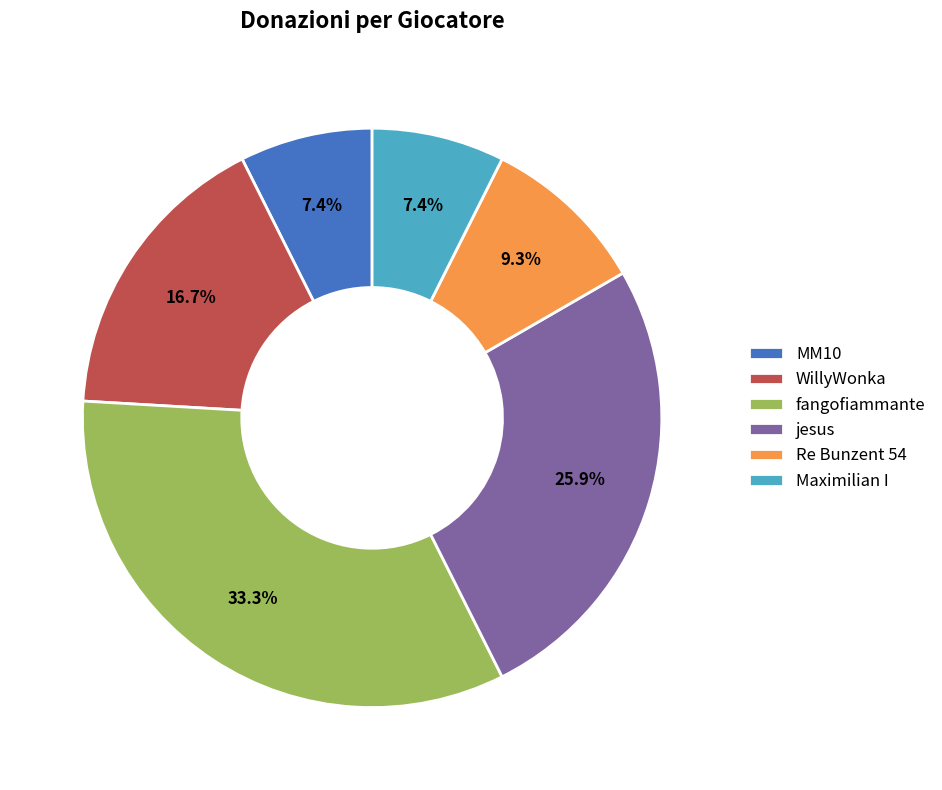

What is the largest slice in the pie chart?

fangofiammante